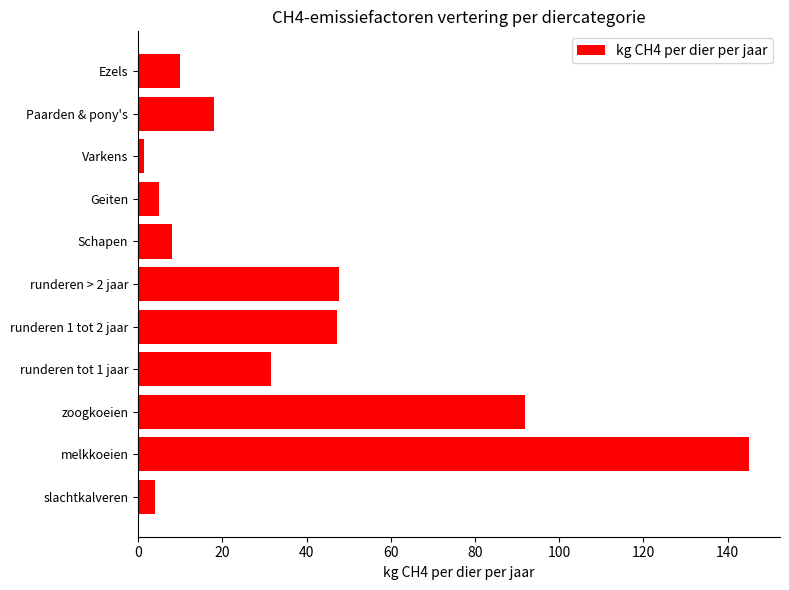

True or false: the data shows 10.0 at Ezels.

True